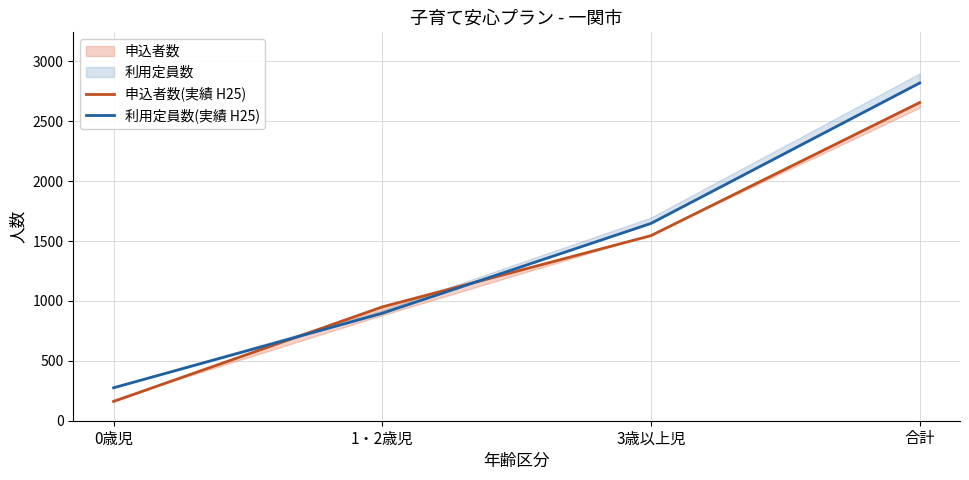

True or false: 申込者数(実績 H25) has more than 2 points higher than both neighbors.

False